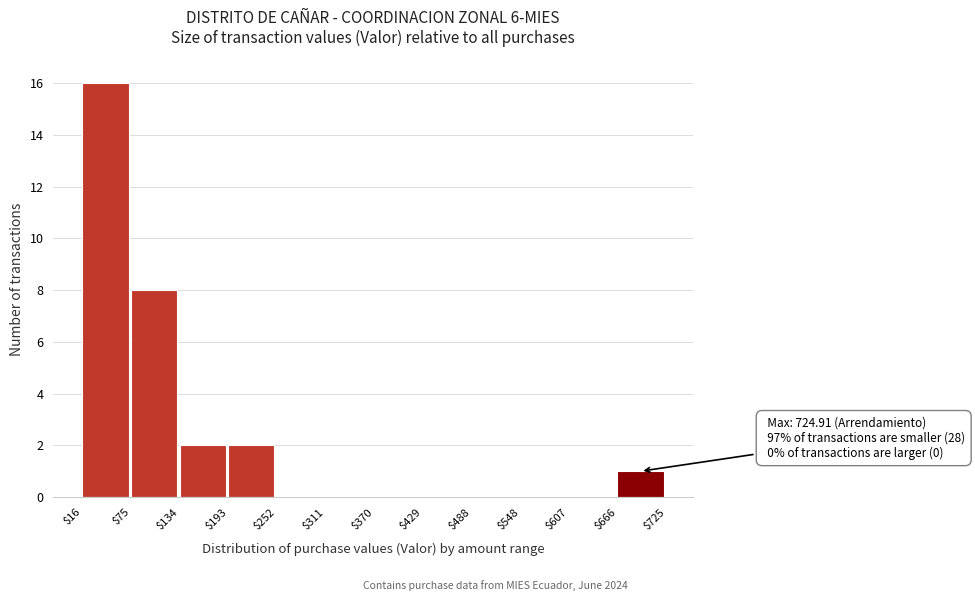

Which range on the x-axis has the tallest bar?

$16 to $75